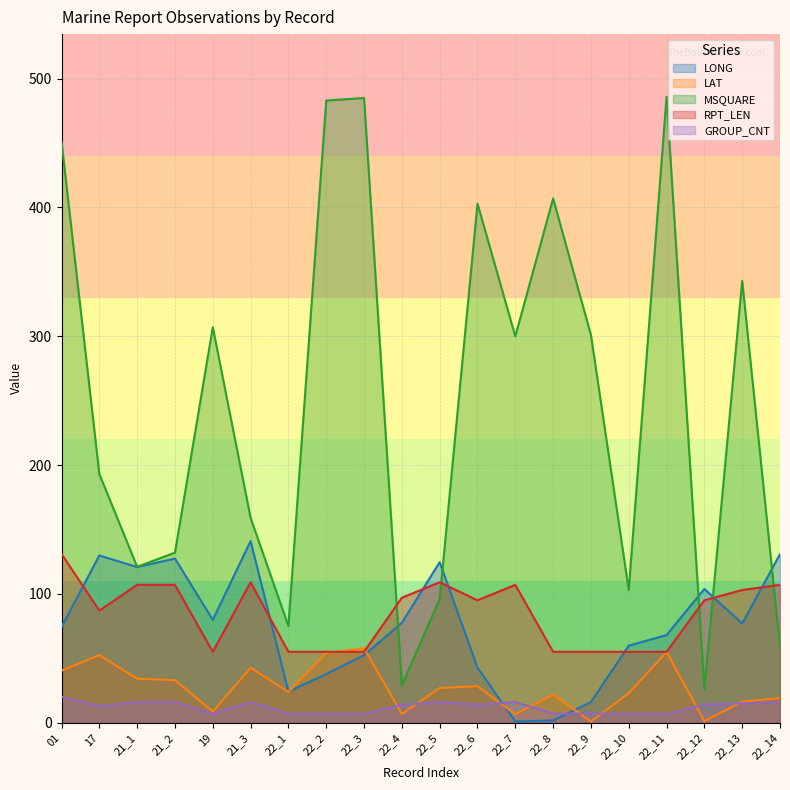

True or false: GROUP_CNT and RPT_LEN cross at least once.

False